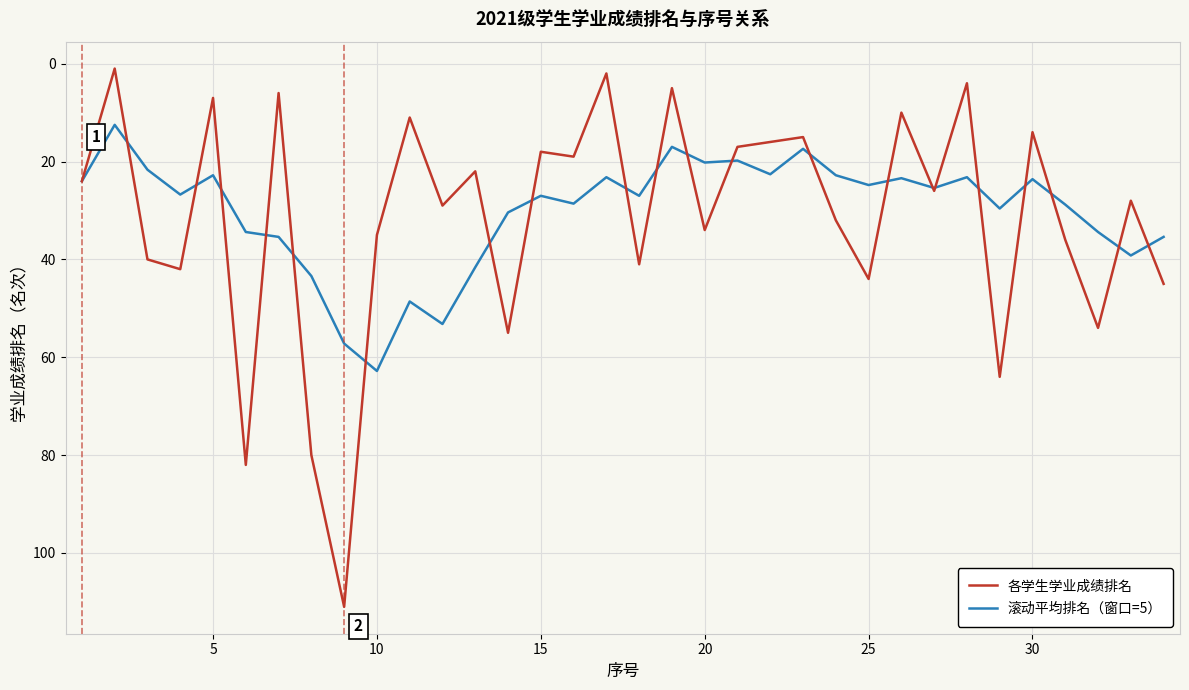

List the series in order of their peak value, lowest first.

滚动平均排名（窗口=5）, 各学生学业成绩排名